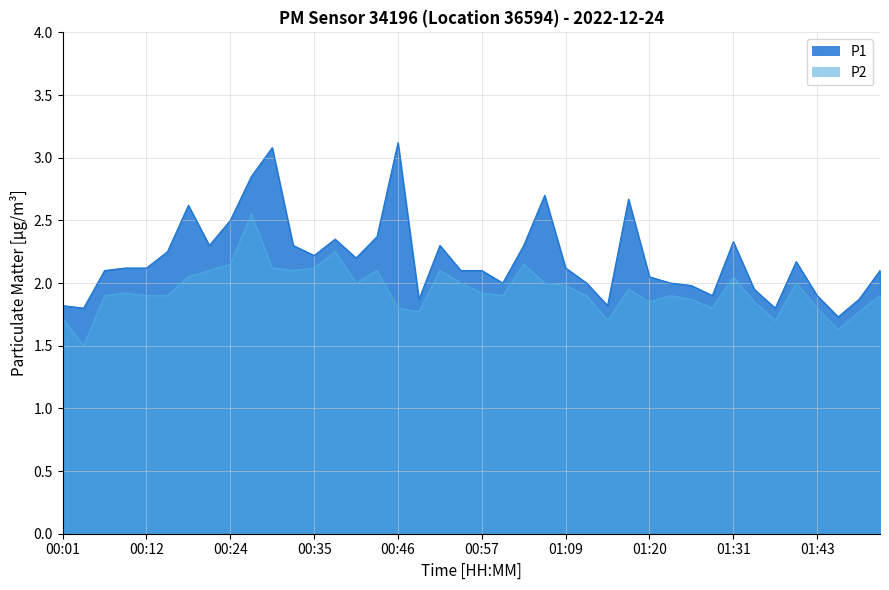

True or false: P2 has a value of 2.8 at 01:17.

False